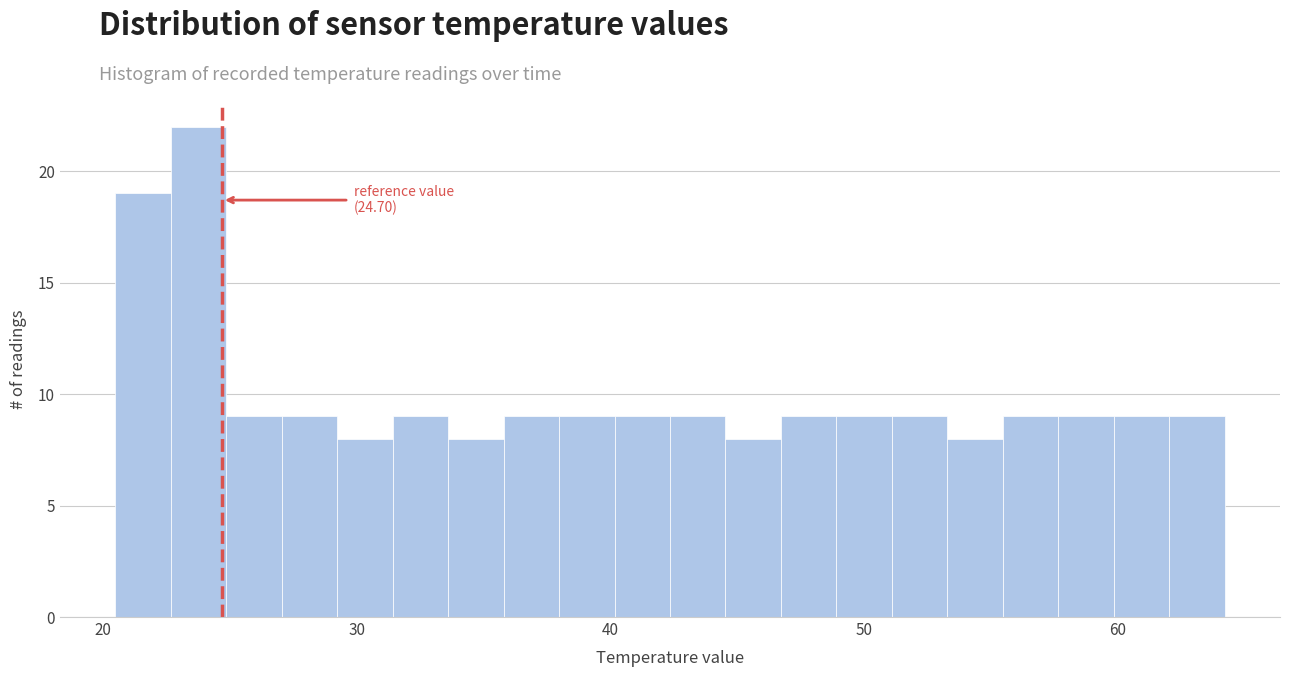

Read against the x-axis, roughly where is the centre of the tallest bar?

24